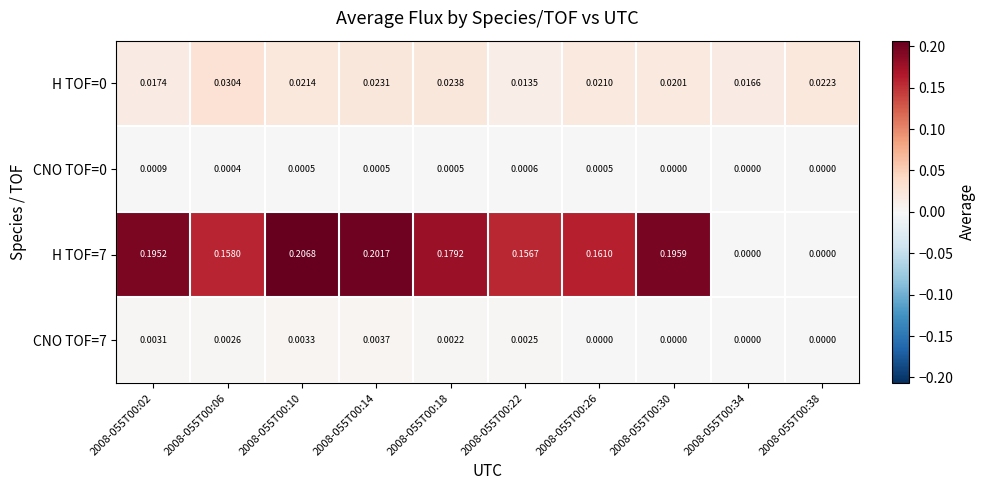

Reading left to right, transcribe all the data shown in this chart.

H TOF=0: 2008-055T00:02=0.0	2008-055T00:06=0.0	2008-055T00:10=0.0	2008-055T00:14=0.0	2008-055T00:18=0.0	2008-055T00:22=0.0	2008-055T00:26=0.0	2008-055T00:30=0.0	2008-055T00:34=0.0	2008-055T00:38=0.0
CNO TOF=0: 2008-055T00:02=0.0	2008-055T00:06=0.0	2008-055T00:10=0.0	2008-055T00:14=0.0	2008-055T00:18=0.0	2008-055T00:22=0.0	2008-055T00:26=0.0	2008-055T00:30=0.0	2008-055T00:34=0.0	2008-055T00:38=0.0
H TOF=7: 2008-055T00:02=0.2	2008-055T00:06=0.2	2008-055T00:10=0.2	2008-055T00:14=0.2	2008-055T00:18=0.2	2008-055T00:22=0.2	2008-055T00:26=0.2	2008-055T00:30=0.2	2008-055T00:34=0.0	2008-055T00:38=0.0
CNO TOF=7: 2008-055T00:02=0.0	2008-055T00:06=0.0	2008-055T00:10=0.0	2008-055T00:14=0.0	2008-055T00:18=0.0	2008-055T00:22=0.0	2008-055T00:26=0.0	2008-055T00:30=0.0	2008-055T00:34=0.0	2008-055T00:38=0.0